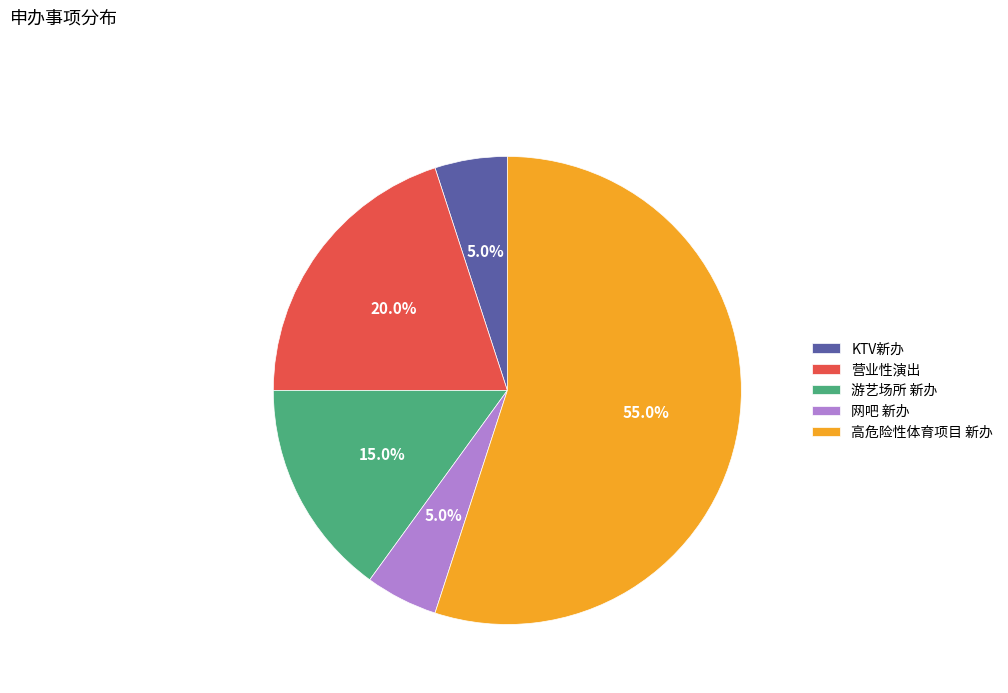

Which has a higher value, 游艺场所 新办 or 营业性演出?

营业性演出